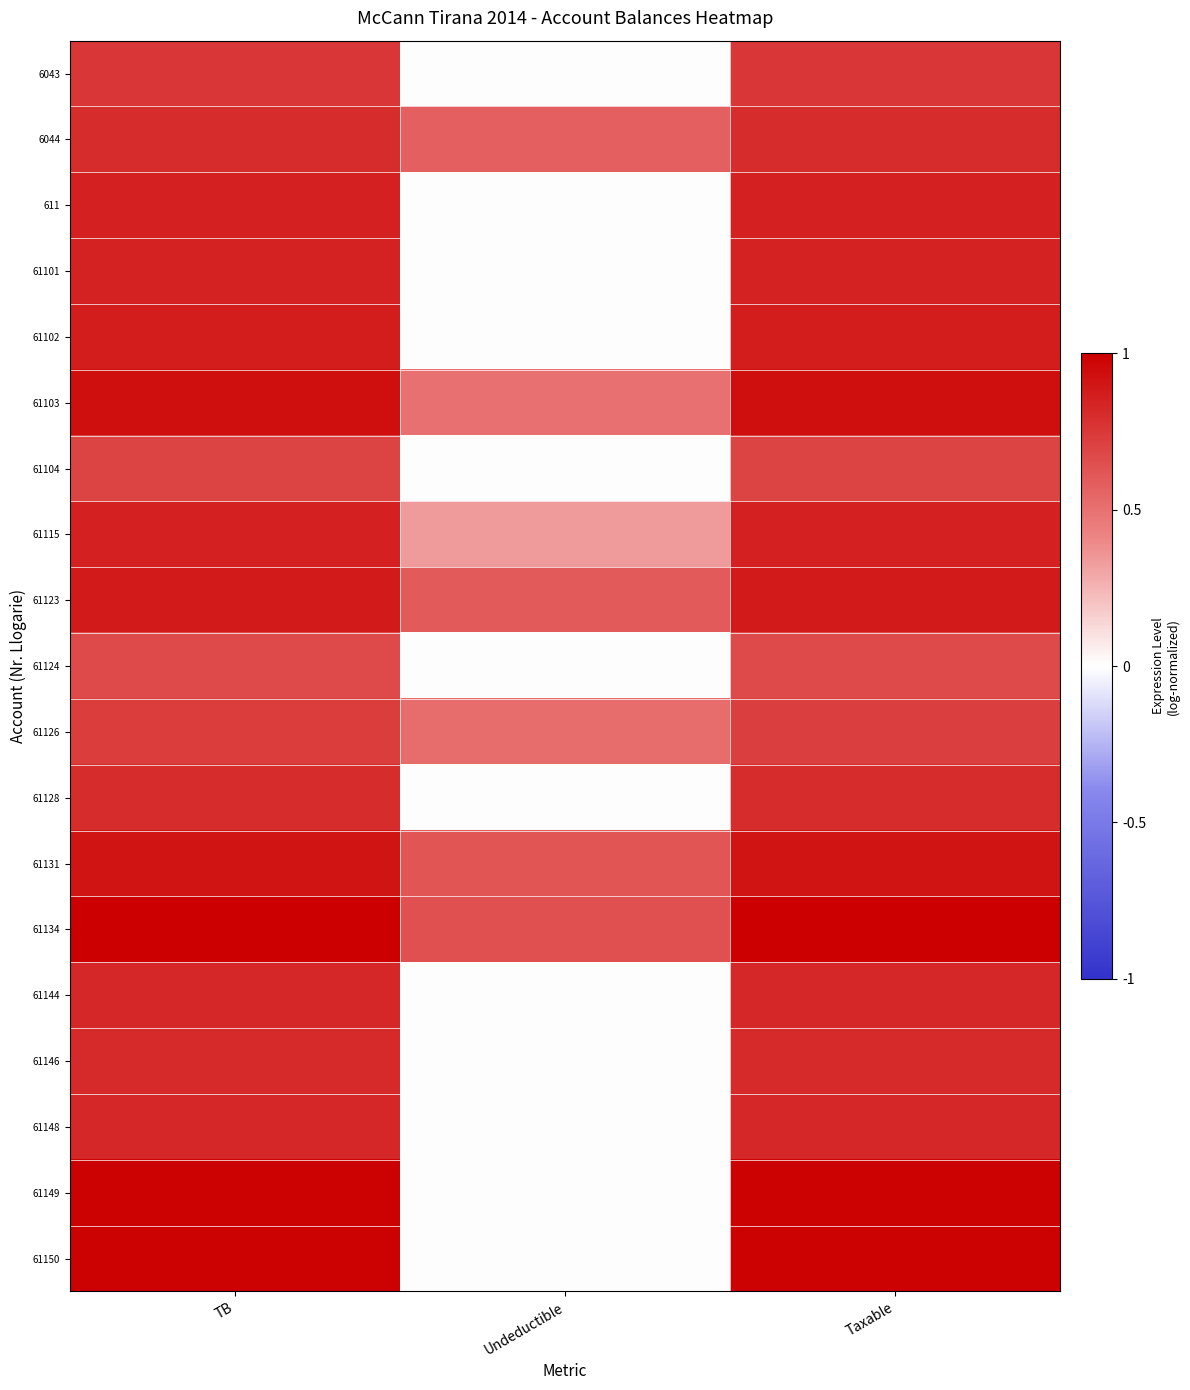

Reading right to left, what are all the values shown in this chart?

6043: Taxable=0.8	Undeductible=0.0	TB=0.8
6044: Taxable=0.8	Undeductible=0.6	TB=0.8
611: Taxable=0.9	Undeductible=0.0	TB=0.9
61101: Taxable=0.8	Undeductible=0.0	TB=0.8
61102: Taxable=0.9	Undeductible=0.0	TB=0.9
61103: Taxable=0.9	Undeductible=0.5	TB=0.9
61104: Taxable=0.7	Undeductible=0.0	TB=0.7
61115: Taxable=0.9	Undeductible=0.3	TB=0.9
61123: Taxable=0.9	Undeductible=0.6	TB=0.9
61124: Taxable=0.7	Undeductible=0.0	TB=0.7
61126: Taxable=0.7	Undeductible=0.5	TB=0.7
61128: Taxable=0.8	Undeductible=0.0	TB=0.8
61131: Taxable=0.9	Undeductible=0.6	TB=0.9
61134: Taxable=1.0	Undeductible=0.6	TB=1.0
61144: Taxable=0.8	Undeductible=0.0	TB=0.8
61146: Taxable=0.8	Undeductible=0.0	TB=0.8
61148: Taxable=0.8	Undeductible=0.0	TB=0.8
61149: Taxable=1.0	Undeductible=0.0	TB=1.0
61150: Taxable=1.0	Undeductible=0.0	TB=1.0